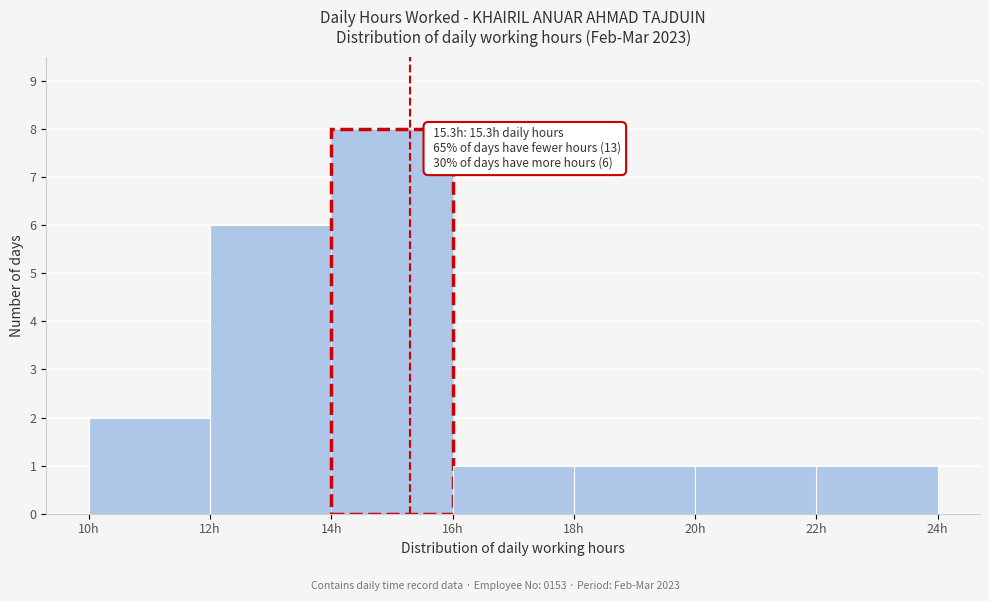

Over which range of the x-axis is the bar tallest?

14 to 16